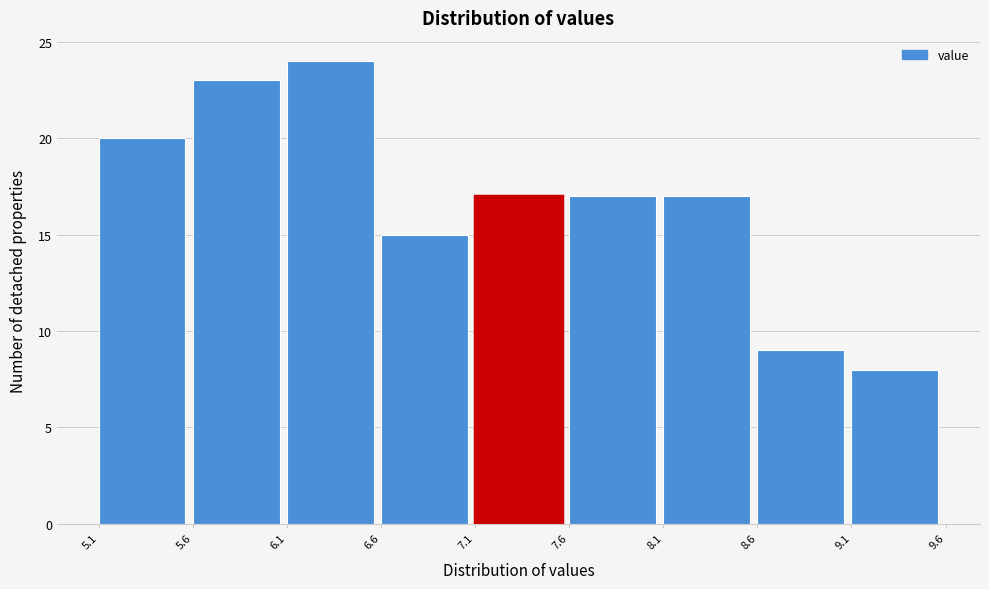

Reading left to right, list every bar in this chart as the range it spans on the x-axis followed by its height. The values are not printed on the chart, so give them approximately, as read against the axis.

5.1 to 5.6: 20
5.6 to 6.1: 23
6.1 to 6.6: 24
6.6 to 7.1: 15
7.1 to 7.6: 17
7.6 to 8.1: 17
8.1 to 8.6: 17
8.6 to 9.1: 9
9.1 to 9.6: 8